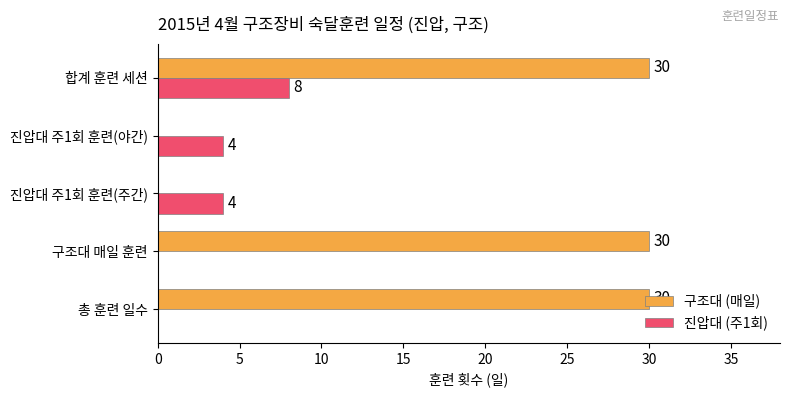

Which series has the largest range (max minus min)?

구조대 (매일)